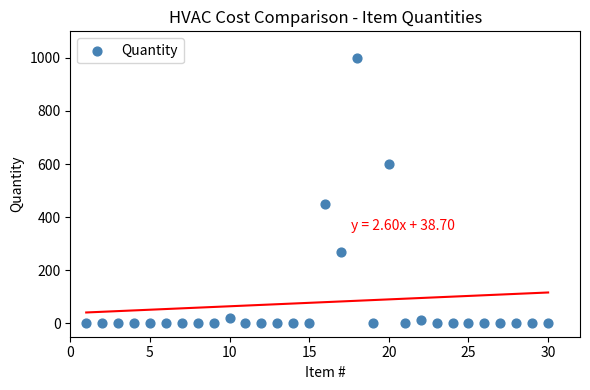

What is the range of X values (max minus min)?

29.0